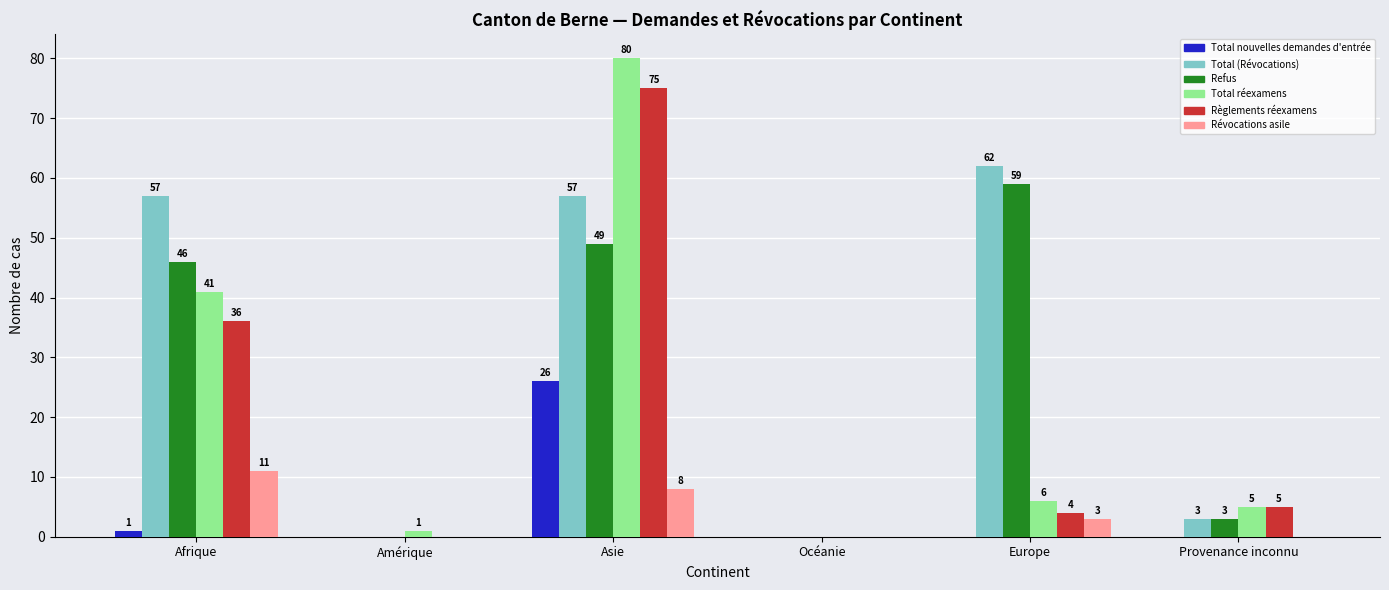

What is the total value across all series at Afrique?

192